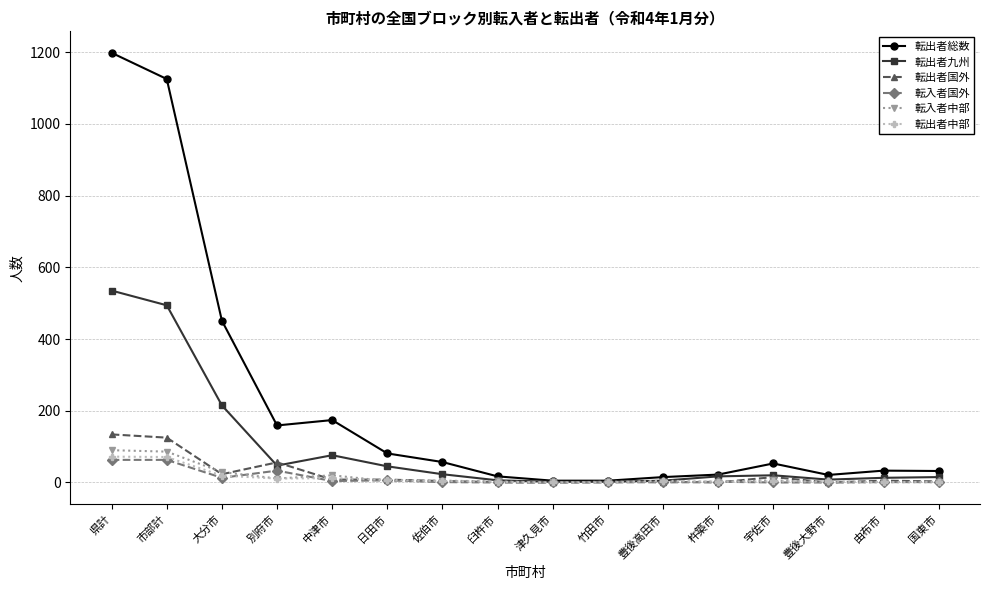

Does the chart have visible grid lines?

Yes